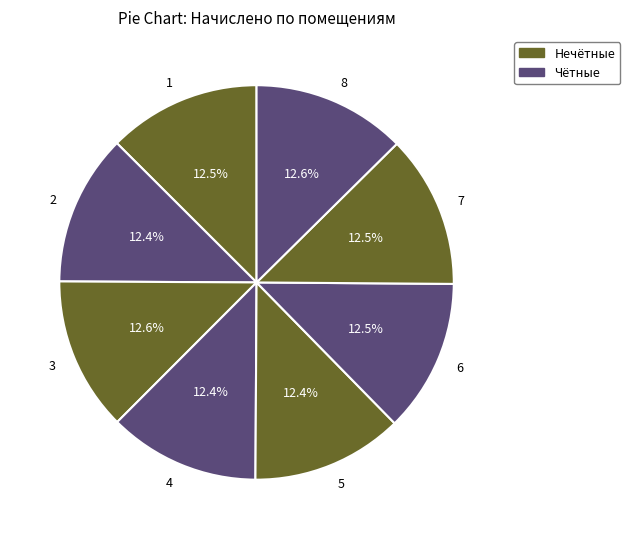

What portion of the pie excludes 1?

87.5%